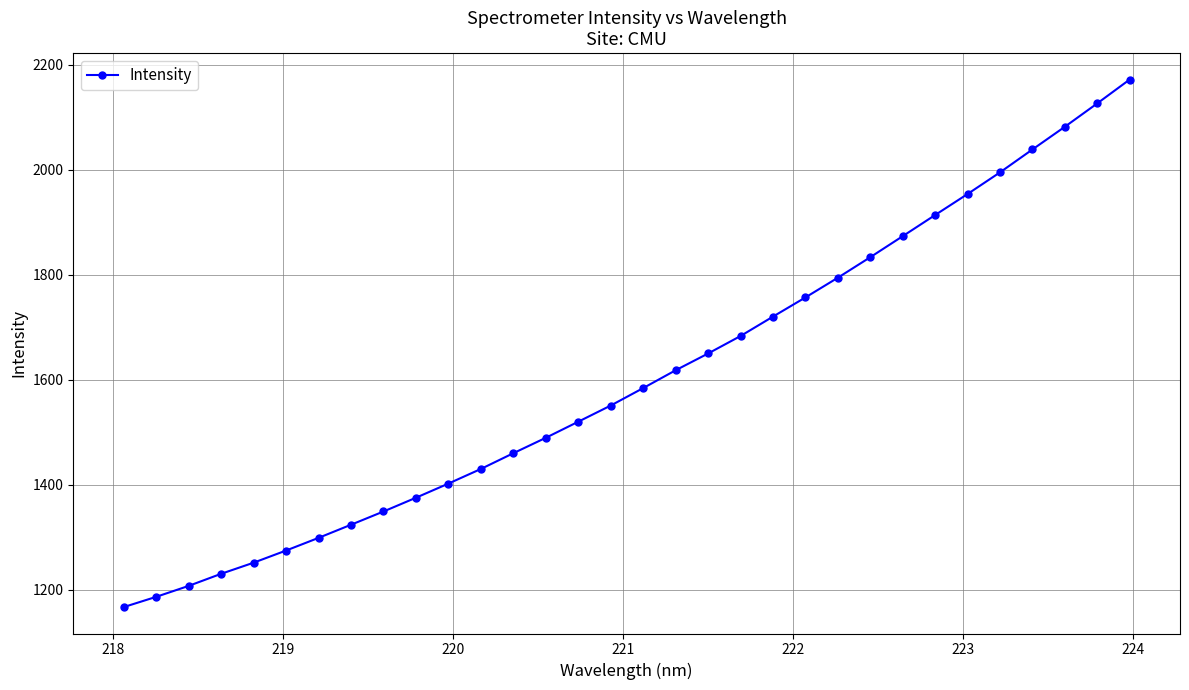

How many lines are shown in the chart?

1